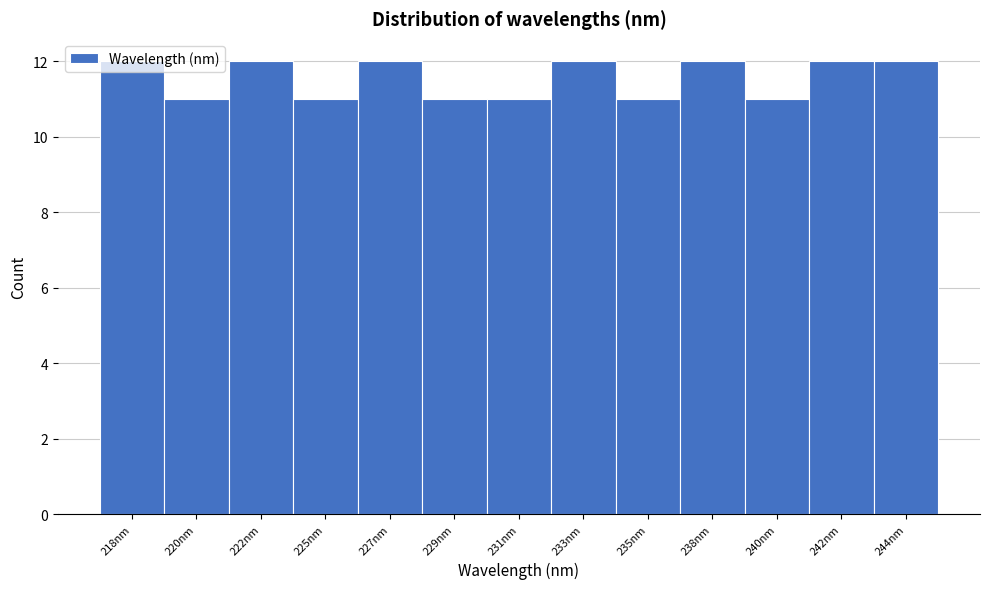

What is the minimum value shown in the chart?

11